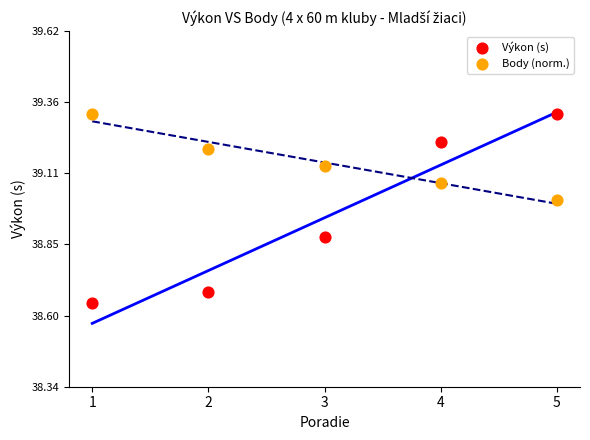

Which series has the largest Y range (max minus min)?

Výkon (s)